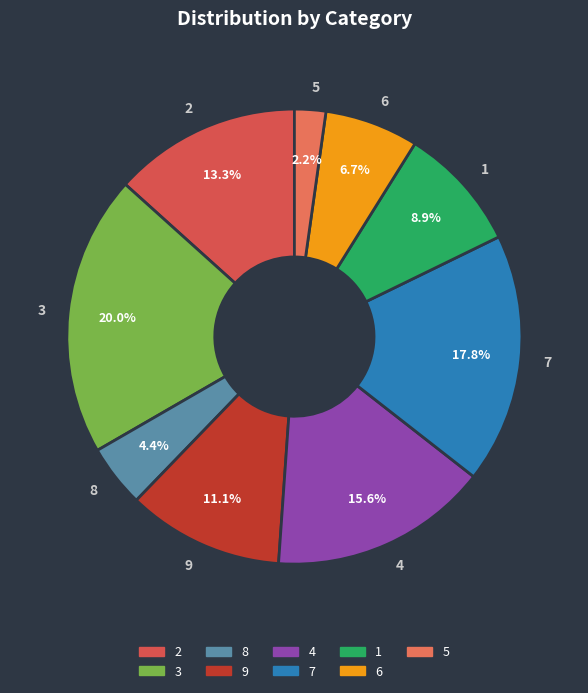

True or false: 6 accounts for 15% of the total.

False